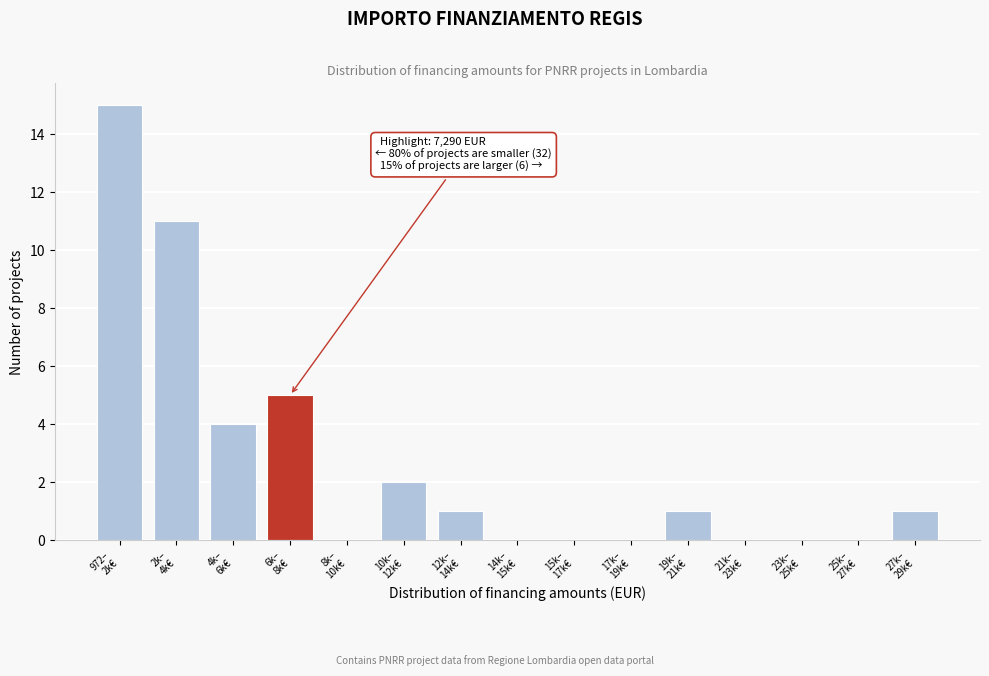

What is the greatest value displayed?

15